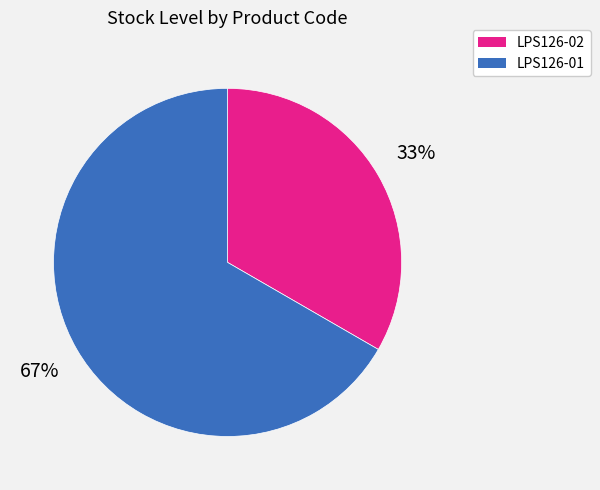

Approximately how many times larger is the value at LPS126-01 compared to LPS126-02?

2.0